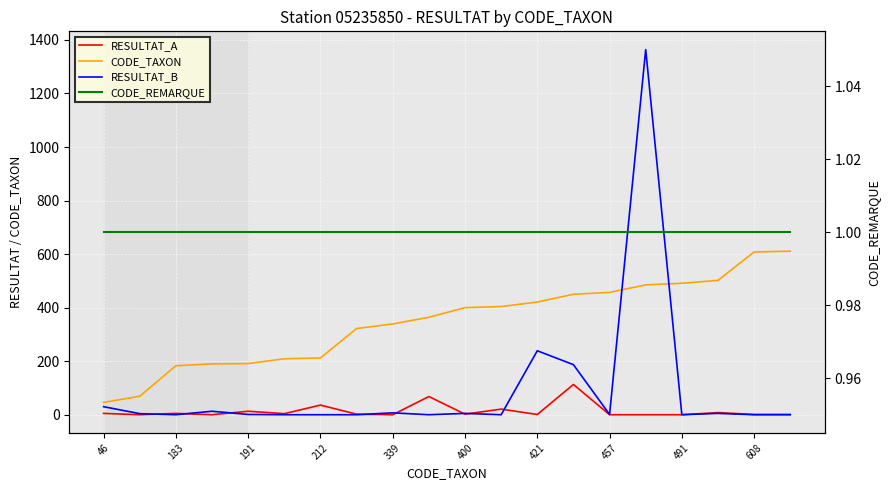

True or false: RESULTAT_B and CODE_TAXON intersect in this chart.

True